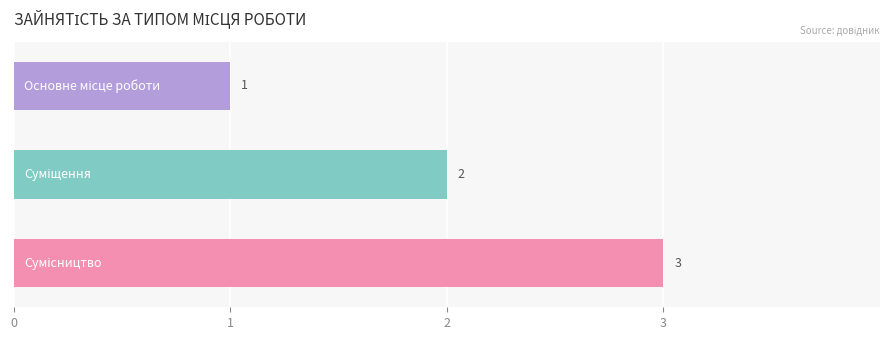

What is the greatest value displayed?

3